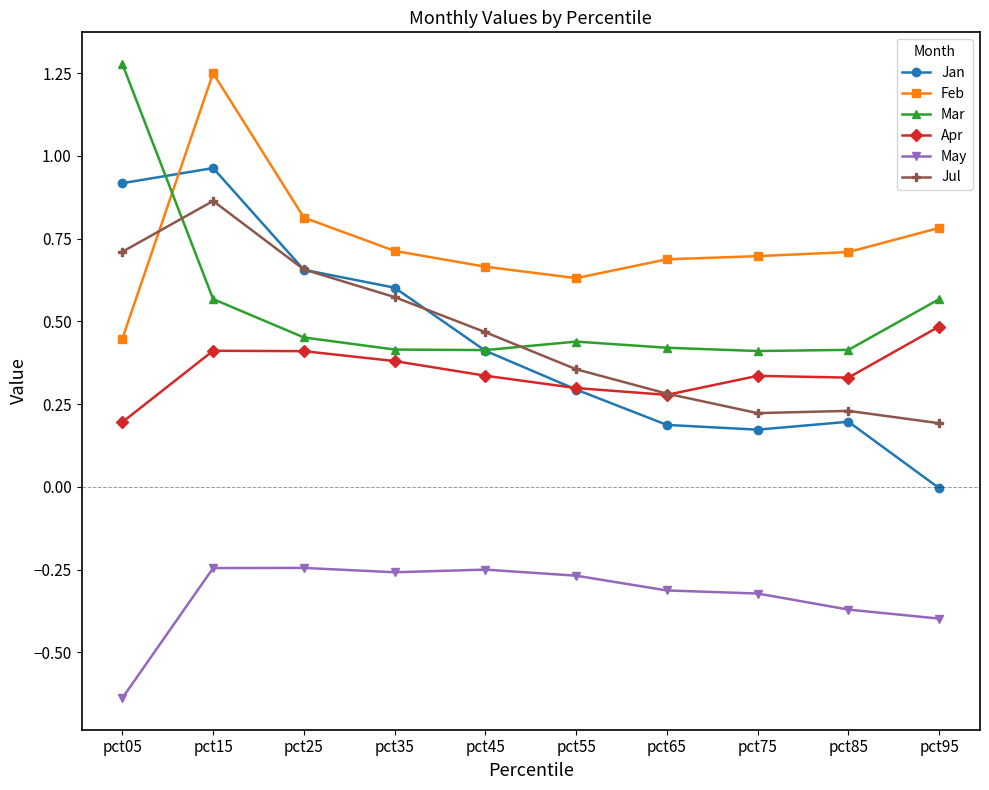

What is the sum of the Feb values at pct25 and pct35?

1.5